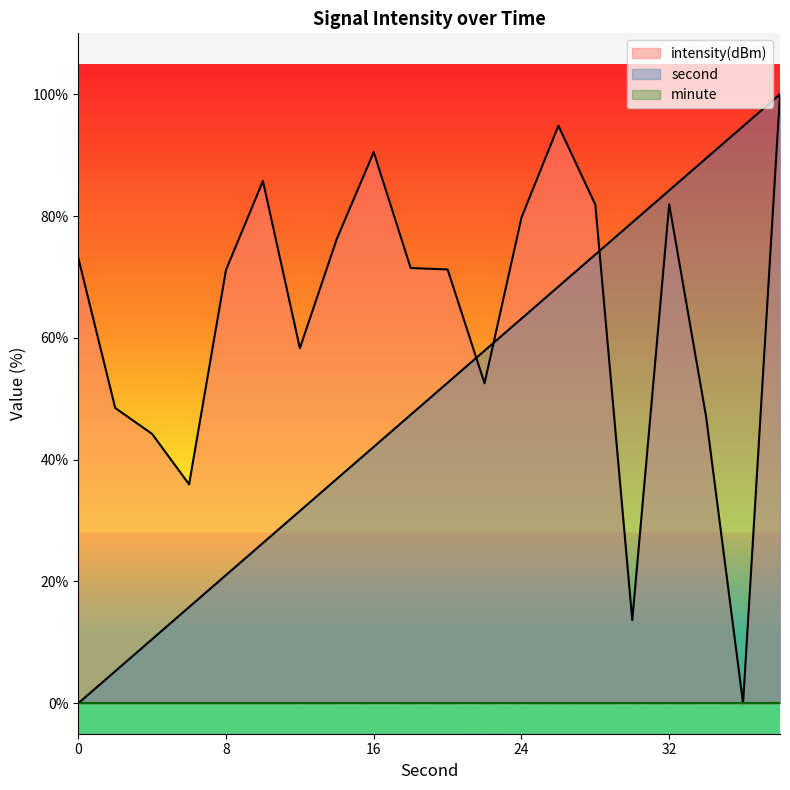

Rank the series at 34 from highest to lowest value.

second, intensity(dBm)